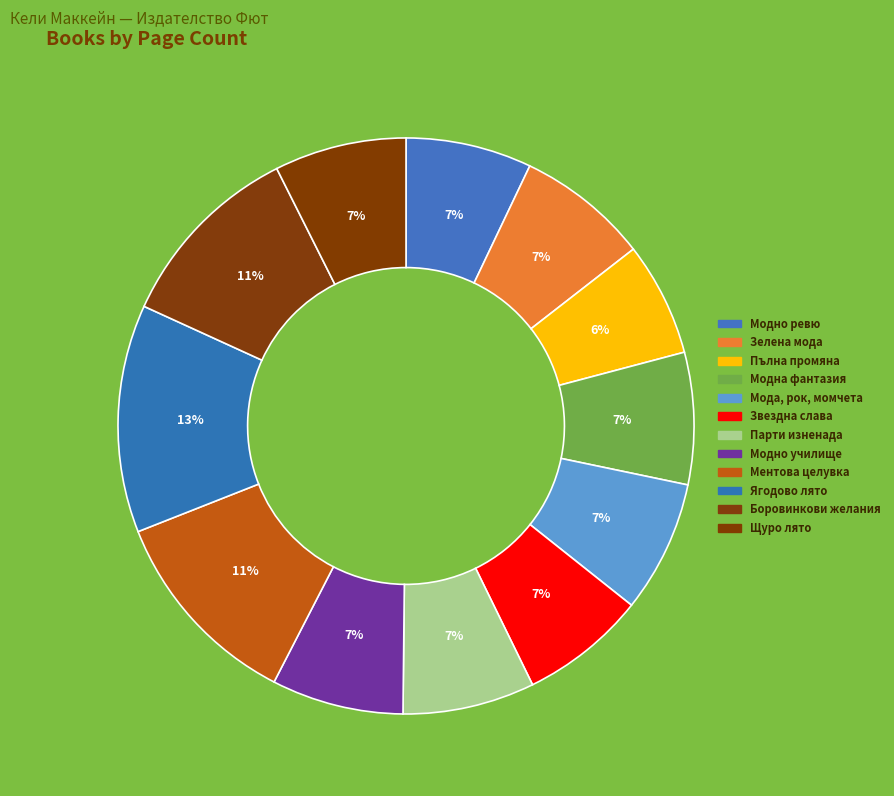

Rank the categories by value from highest to lowest.

Ягодово лято, Ментова целувка, Боровинкови желания, Зелена мода, Модна фантазия, Мода, рок, момчета, Парти изненада, Модно училище, Щуро лято, Модно ревю, Звездна слава, Пълна промяна